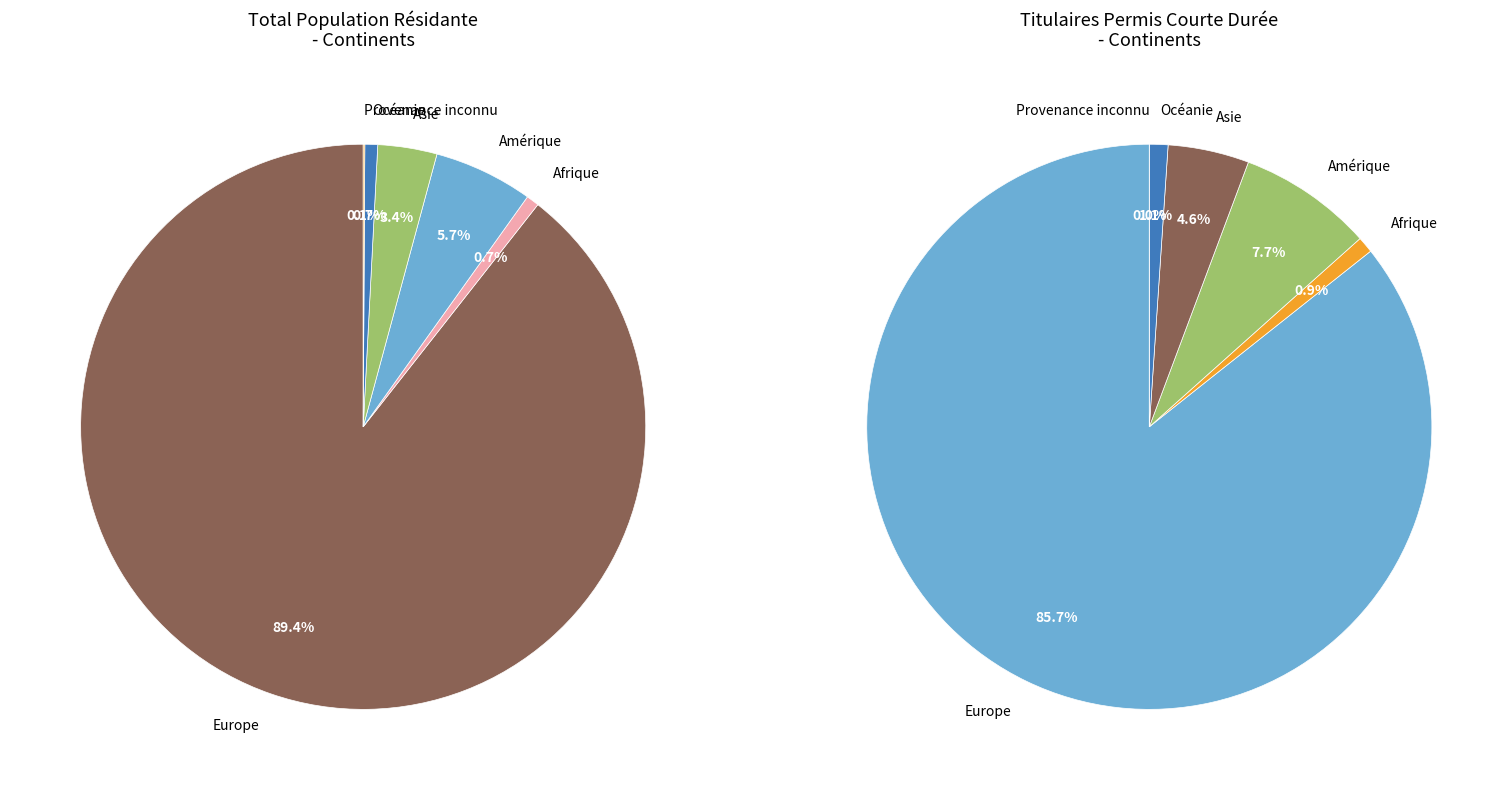

Which series has the largest range (max minus min)?

Total population résidante